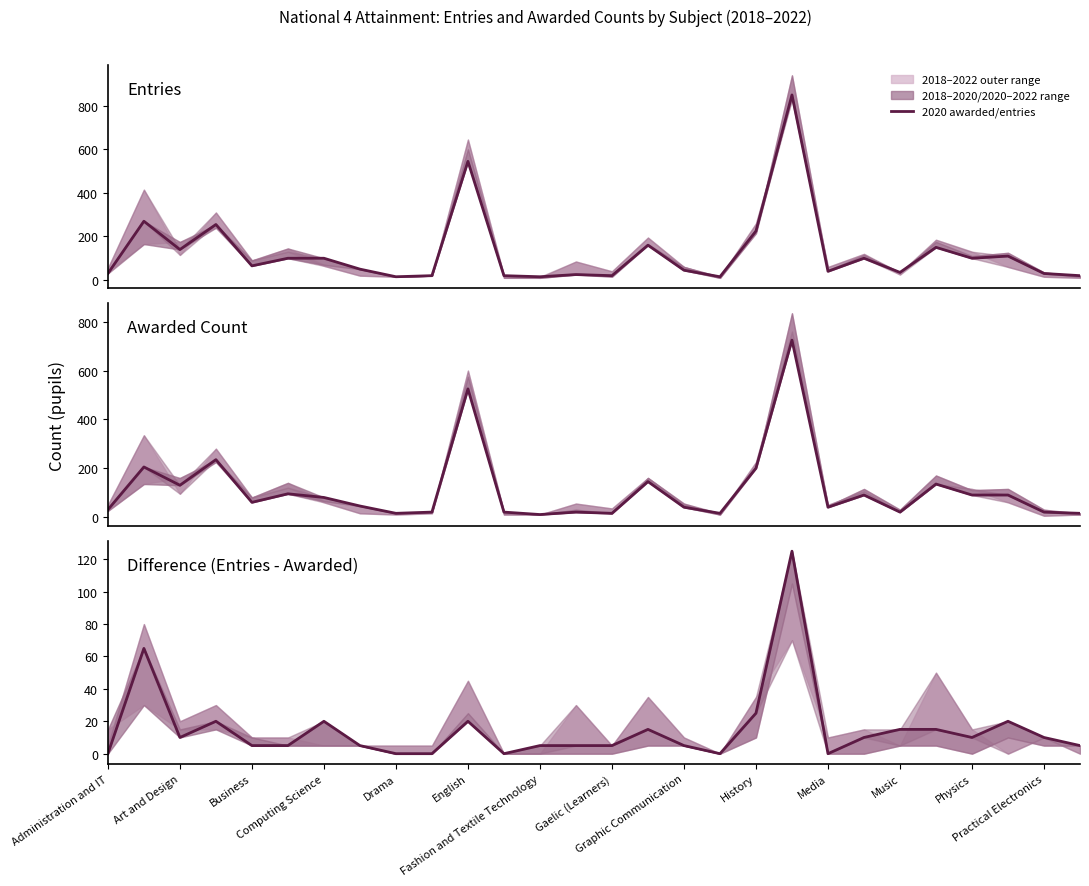

Which category has the lowest value across all series?

Administration and IT